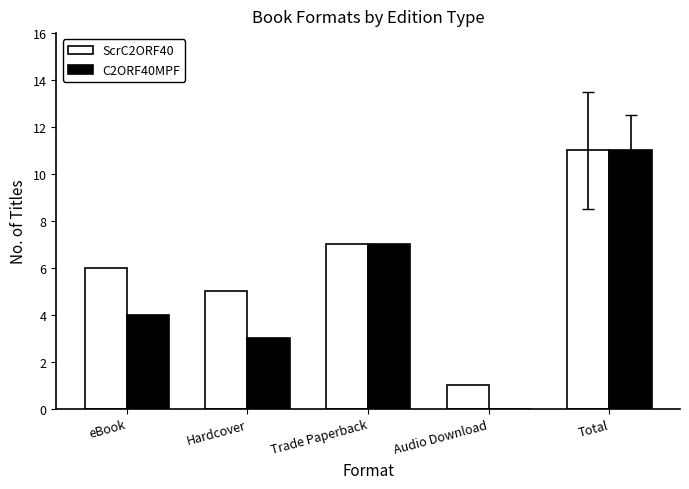

True or false: C2ORF40MPF has a value of 1 at eBook.

False